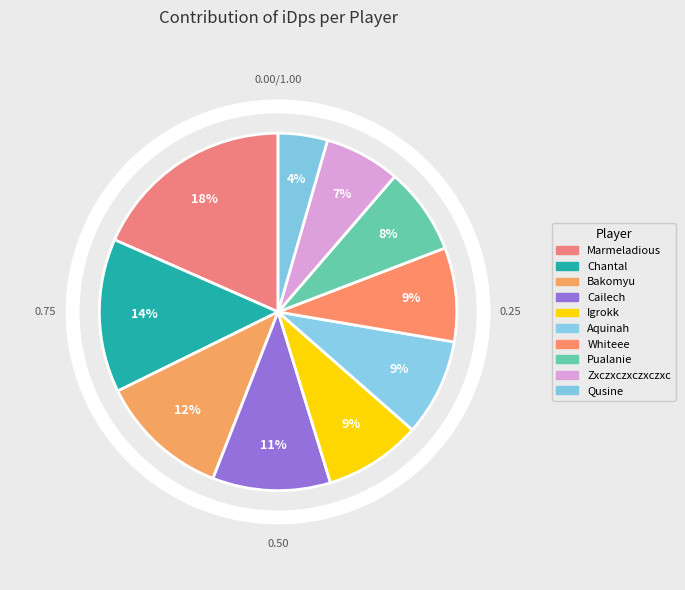

What percentage is the Chantal slice, to the nearest percent?

14%